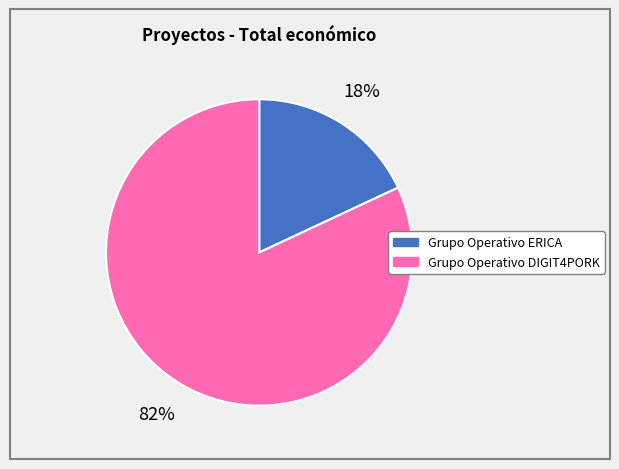

To the nearest percent, what portion does Grupo Operativo DIGIT4PORK represent?

82%